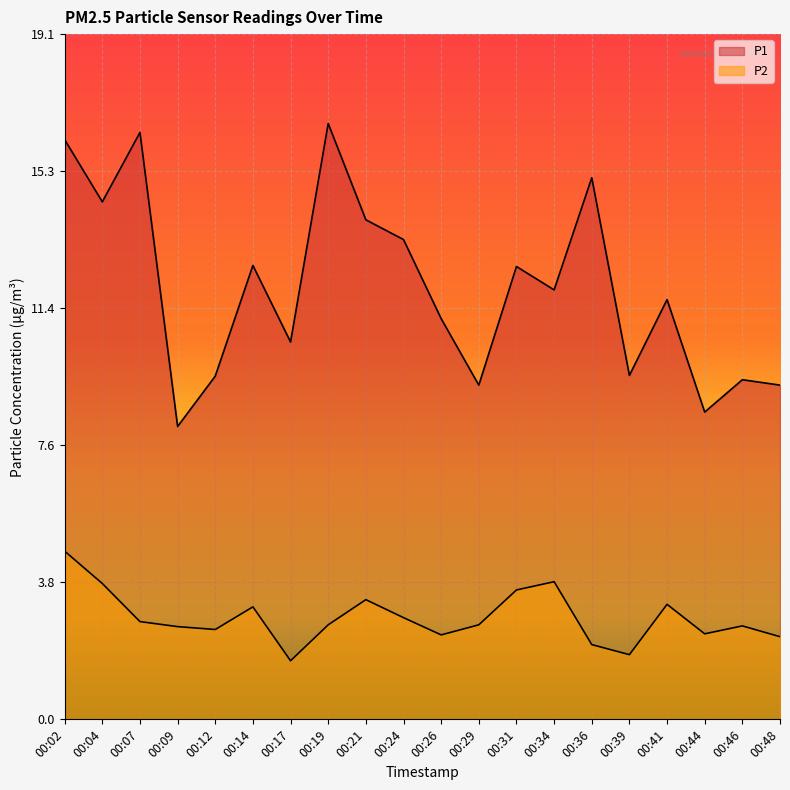

True or false: P1 and P2 intersect in this chart.

False